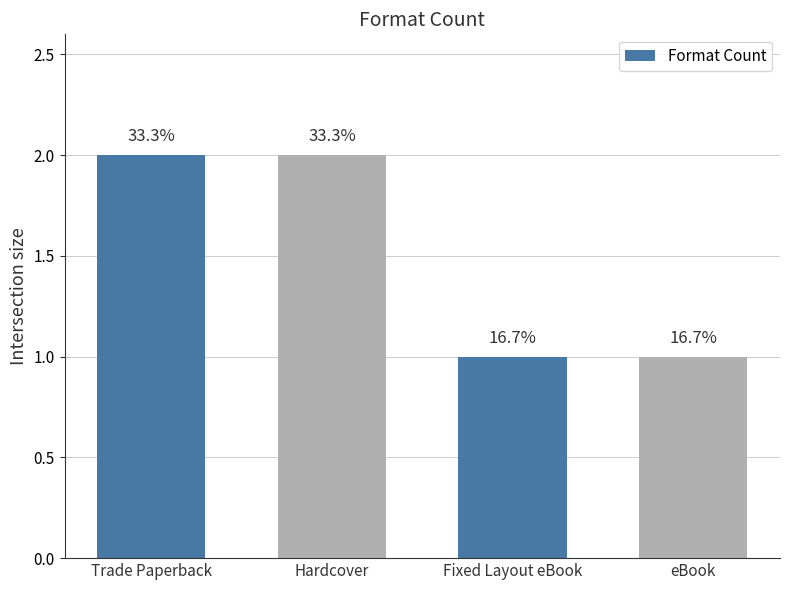

Is it true that the value at eBook is 2?

False